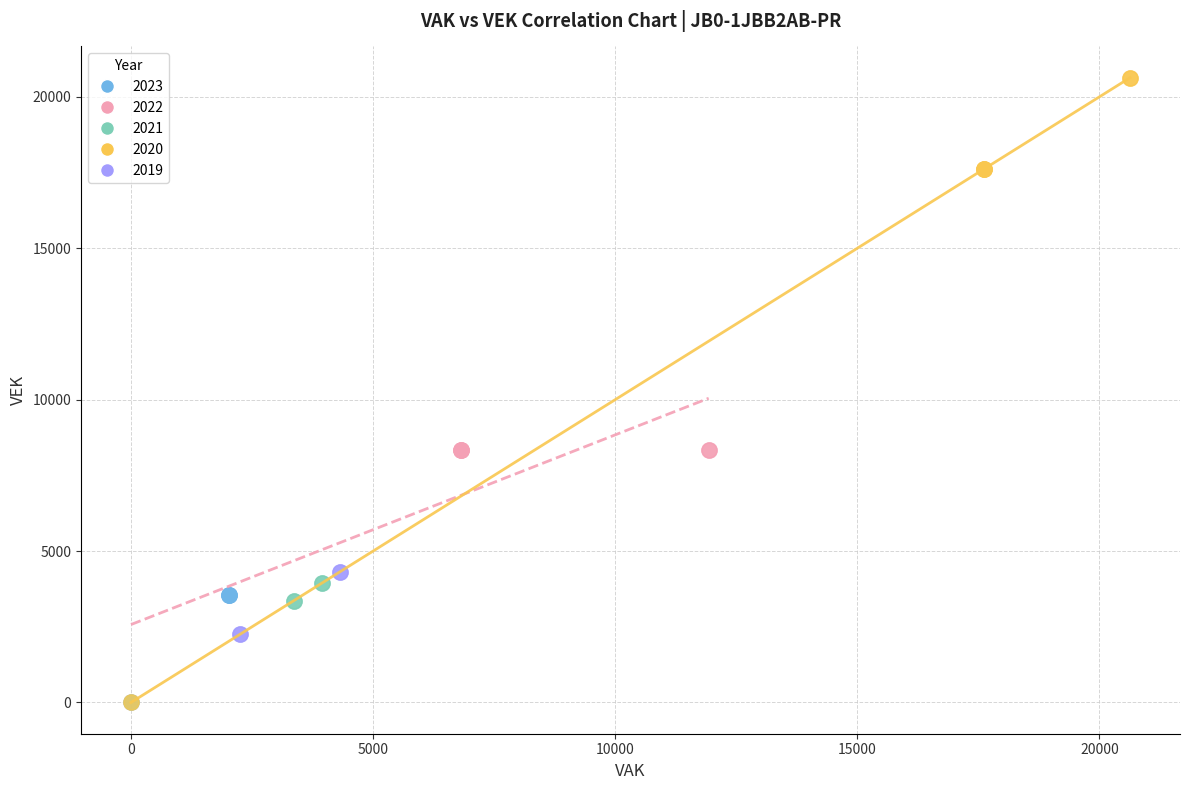

Which series reaches the maximum Y coordinate?

2020